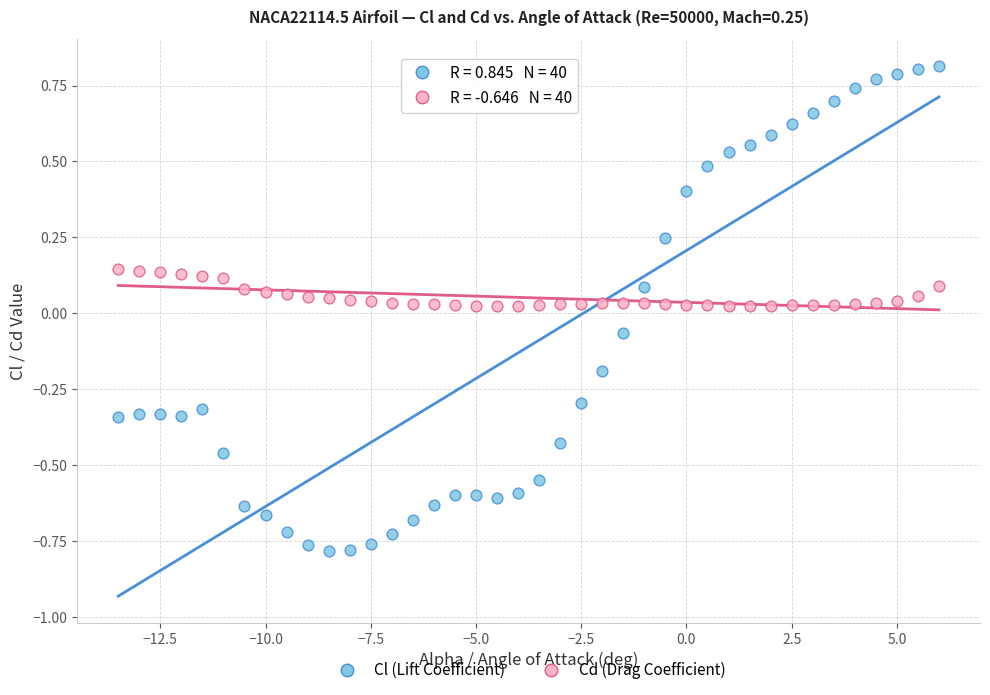

Which series contains the lowest Y value?

Cl (Lift Coefficient)